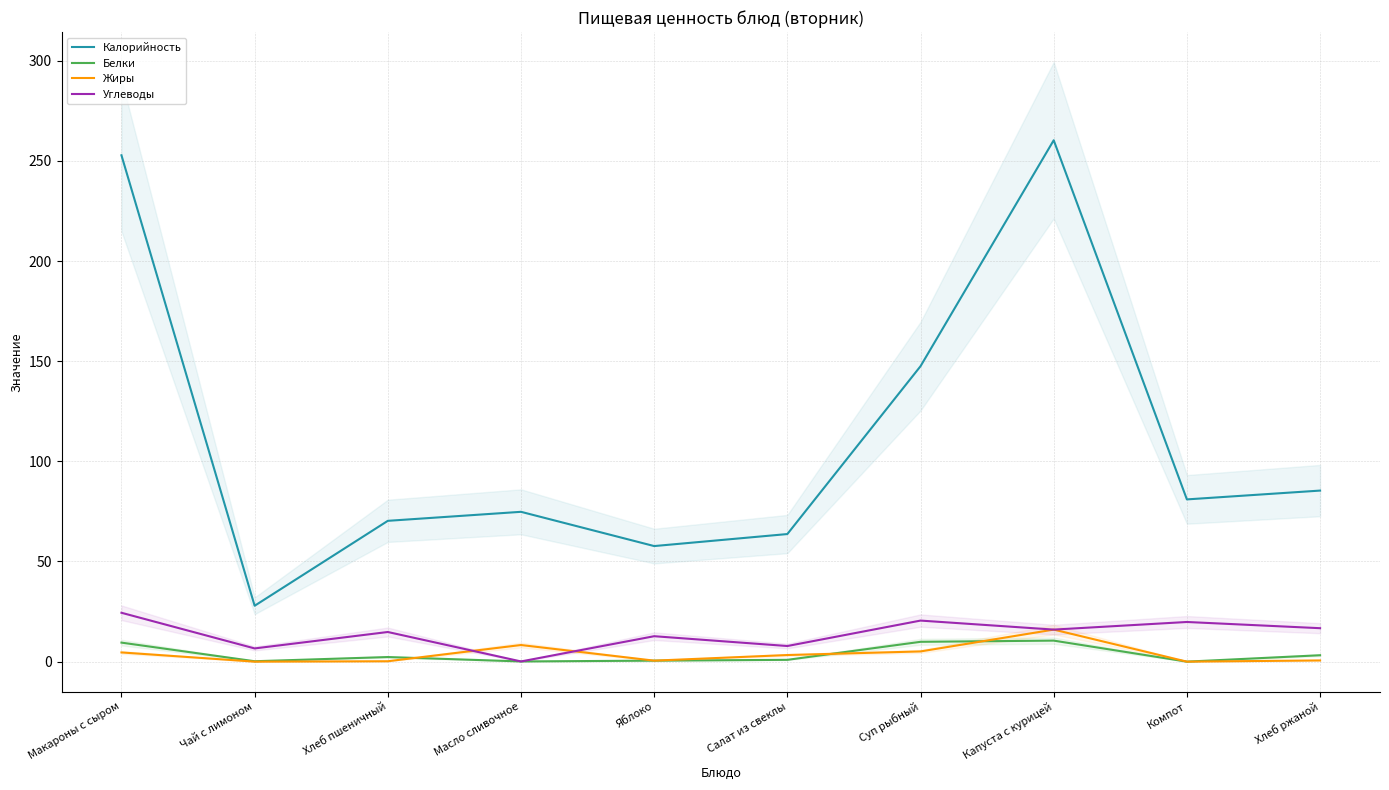

What is the value of the Калорийность point at the 9th from the left?

81.0